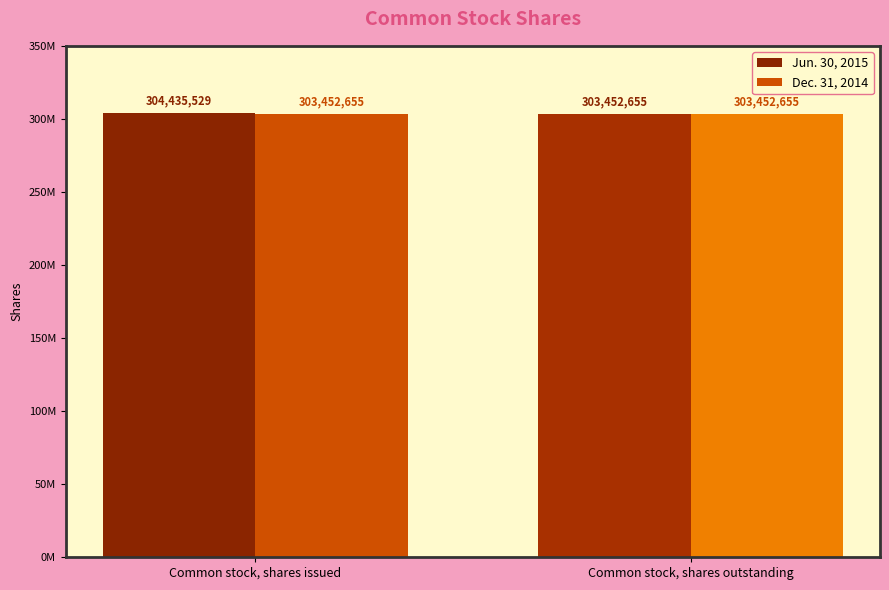

What are all the series names shown in the legend?

Jun. 30, 2015, Dec. 31, 2014